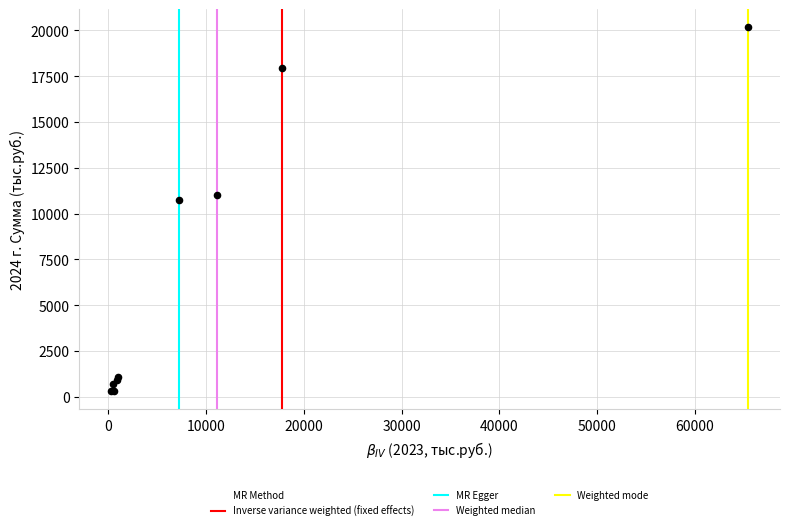

What Y value in the scatter plot is closest to 10235?

10715.0